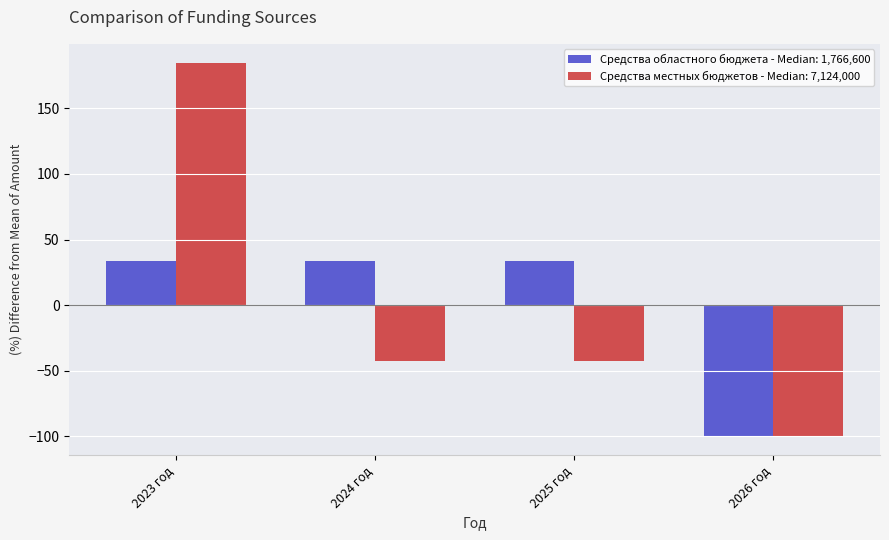

Are the bars grouped side by side (vs. stacked)?

Yes